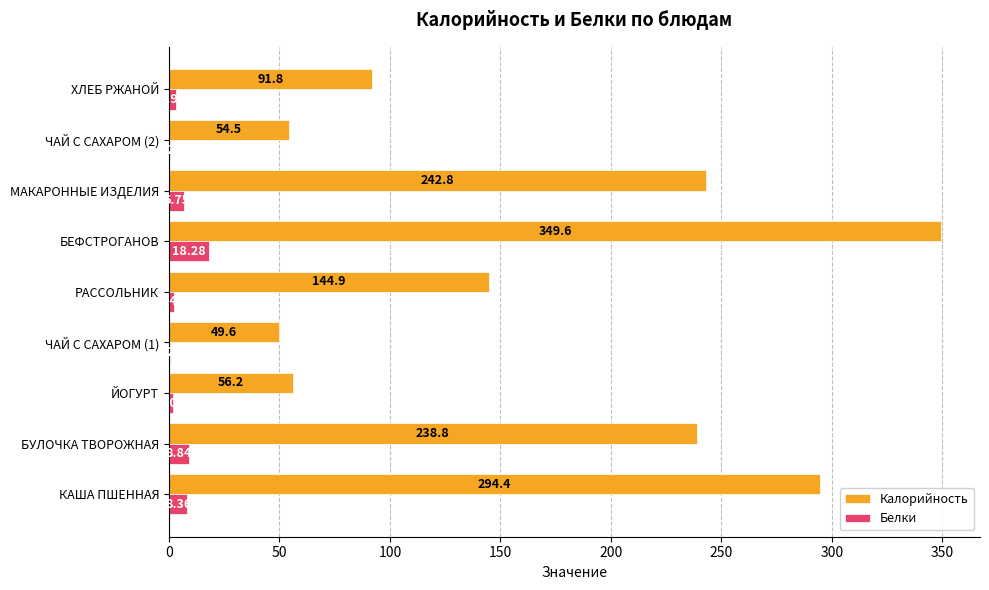

What are all the series names shown in the legend?

Калорийность, Белки